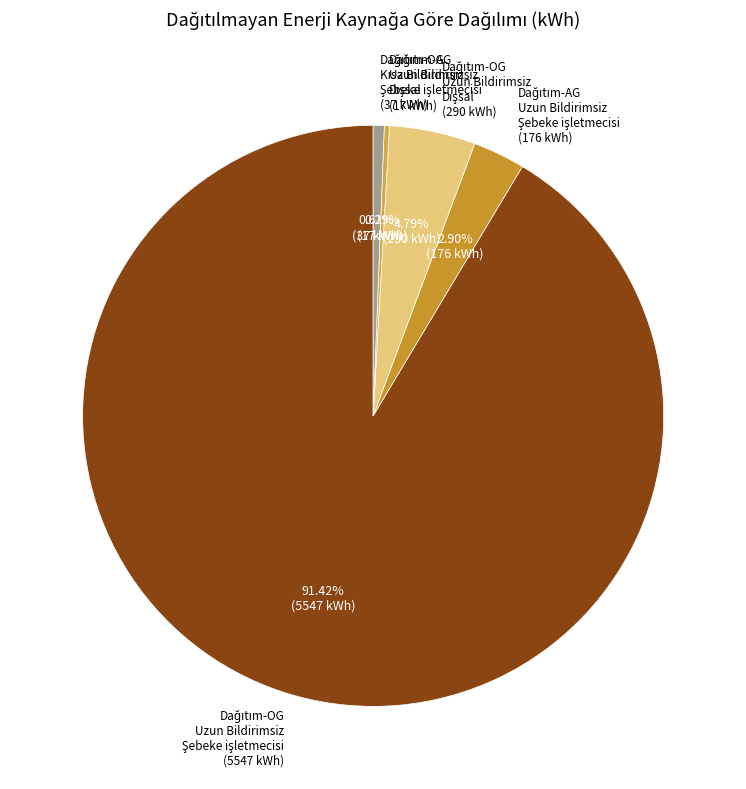

How many segments does this pie chart have?

5